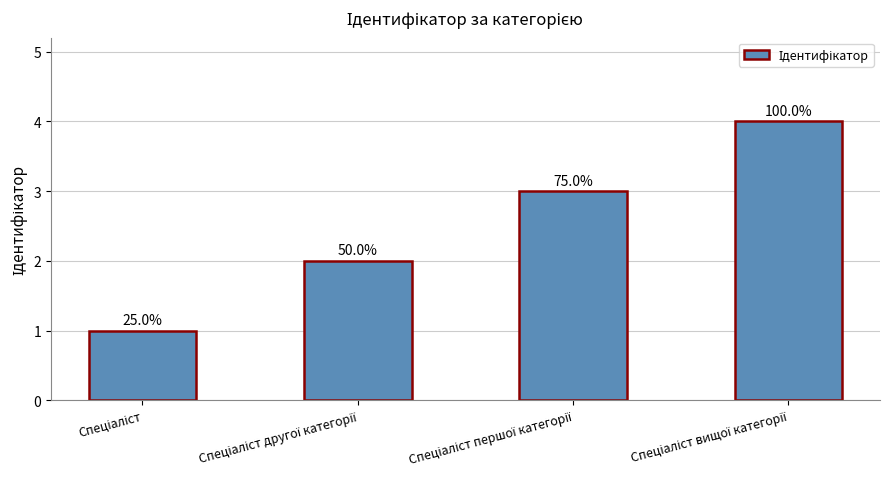

How many bars are there in total?

4